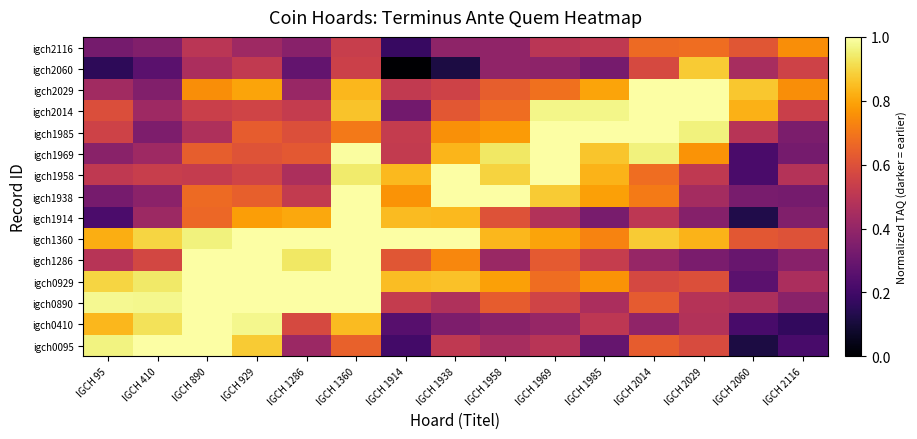

Reading left to right, what are all the values shown in this chart?

igch0095: IGCH 95=1.0	IGCH 410=1.0	IGCH 890=1.0	IGCH 929=0.9	IGCH 1286=0.4	IGCH 1360=0.6	IGCH 1914=0.2	IGCH 1938=0.5	IGCH 1958=0.5	IGCH 1969=0.5	IGCH 1985=0.3	IGCH 2014=0.6	IGCH 2029=0.6	IGCH 2060=0.1	IGCH 2116=0.2
igch0410: IGCH 95=0.8	IGCH 410=0.9	IGCH 890=1.0	IGCH 929=1.0	IGCH 1286=0.6	IGCH 1360=0.8	IGCH 1914=0.3	IGCH 1938=0.3	IGCH 1958=0.4	IGCH 1969=0.4	IGCH 1985=0.5	IGCH 2014=0.4	IGCH 2029=0.5	IGCH 2060=0.2	IGCH 2116=0.2
igch0890: IGCH 95=1.0	IGCH 410=1.0	IGCH 890=1.0	IGCH 929=1.0	IGCH 1286=1.0	IGCH 1360=1.0	IGCH 1914=0.5	IGCH 1938=0.5	IGCH 1958=0.6	IGCH 1969=0.6	IGCH 1985=0.5	IGCH 2014=0.6	IGCH 2029=0.5	IGCH 2060=0.5	IGCH 2116=0.4
igch0929: IGCH 95=0.9	IGCH 410=0.9	IGCH 890=1.0	IGCH 929=1.0	IGCH 1286=1.0	IGCH 1360=1.0	IGCH 1914=0.9	IGCH 1938=0.9	IGCH 1958=0.8	IGCH 1969=0.7	IGCH 1985=0.8	IGCH 2014=0.6	IGCH 2029=0.6	IGCH 2060=0.3	IGCH 2116=0.5
igch1286: IGCH 95=0.5	IGCH 410=0.6	IGCH 890=1.0	IGCH 929=1.0	IGCH 1286=0.9	IGCH 1360=1.0	IGCH 1914=0.6	IGCH 1938=0.7	IGCH 1958=0.4	IGCH 1969=0.6	IGCH 1985=0.5	IGCH 2014=0.4	IGCH 2029=0.3	IGCH 2060=0.3	IGCH 2116=0.4
igch1360: IGCH 95=0.8	IGCH 410=0.9	IGCH 890=1.0	IGCH 929=1.0	IGCH 1286=1.0	IGCH 1360=1.0	IGCH 1914=1.0	IGCH 1938=1.0	IGCH 1958=0.8	IGCH 1969=0.8	IGCH 1985=0.7	IGCH 2014=0.9	IGCH 2029=0.8	IGCH 2060=0.6	IGCH 2116=0.6
igch1914: IGCH 95=0.2	IGCH 410=0.4	IGCH 890=0.7	IGCH 929=0.8	IGCH 1286=0.8	IGCH 1360=1.0	IGCH 1914=0.8	IGCH 1938=0.8	IGCH 1958=0.6	IGCH 1969=0.5	IGCH 1985=0.3	IGCH 2014=0.5	IGCH 2029=0.4	IGCH 2060=0.1	IGCH 2116=0.4
igch1938: IGCH 95=0.3	IGCH 410=0.4	IGCH 890=0.7	IGCH 929=0.6	IGCH 1286=0.5	IGCH 1360=1.0	IGCH 1914=0.8	IGCH 1938=1.0	IGCH 1958=1.0	IGCH 1969=0.9	IGCH 1985=0.8	IGCH 2014=0.7	IGCH 2029=0.4	IGCH 2060=0.3	IGCH 2116=0.3
igch1958: IGCH 95=0.5	IGCH 410=0.5	IGCH 890=0.5	IGCH 929=0.6	IGCH 1286=0.5	IGCH 1360=0.9	IGCH 1914=0.8	IGCH 1938=1.0	IGCH 1958=0.9	IGCH 1969=1.0	IGCH 1985=0.8	IGCH 2014=0.7	IGCH 2029=0.5	IGCH 2060=0.2	IGCH 2116=0.5
igch1969: IGCH 95=0.4	IGCH 410=0.4	IGCH 890=0.6	IGCH 929=0.6	IGCH 1286=0.6	IGCH 1360=1.0	IGCH 1914=0.5	IGCH 1938=0.8	IGCH 1958=0.9	IGCH 1969=1.0	IGCH 1985=0.9	IGCH 2014=1.0	IGCH 2029=0.8	IGCH 2060=0.2	IGCH 2116=0.3
igch1985: IGCH 95=0.6	IGCH 410=0.3	IGCH 890=0.5	IGCH 929=0.6	IGCH 1286=0.6	IGCH 1360=0.7	IGCH 1914=0.5	IGCH 1938=0.8	IGCH 1958=0.8	IGCH 1969=1.0	IGCH 1985=1.0	IGCH 2014=1.0	IGCH 2029=1.0	IGCH 2060=0.5	IGCH 2116=0.3
igch2014: IGCH 95=0.6	IGCH 410=0.4	IGCH 890=0.5	IGCH 929=0.6	IGCH 1286=0.5	IGCH 1360=0.9	IGCH 1914=0.3	IGCH 1938=0.6	IGCH 1958=0.7	IGCH 1969=1.0	IGCH 1985=1.0	IGCH 2014=1.0	IGCH 2029=1.0	IGCH 2060=0.8	IGCH 2116=0.5
igch2029: IGCH 95=0.4	IGCH 410=0.4	IGCH 890=0.8	IGCH 929=0.8	IGCH 1286=0.4	IGCH 1360=0.8	IGCH 1914=0.5	IGCH 1938=0.6	IGCH 1958=0.6	IGCH 1969=0.7	IGCH 1985=0.8	IGCH 2014=1.0	IGCH 2029=1.0	IGCH 2060=0.9	IGCH 2116=0.8
igch2060: IGCH 95=0.2	IGCH 410=0.3	IGCH 890=0.5	IGCH 929=0.5	IGCH 1286=0.3	IGCH 1360=0.5	IGCH 1914=0.0	IGCH 1938=0.1	IGCH 1958=0.4	IGCH 1969=0.4	IGCH 1985=0.3	IGCH 2014=0.6	IGCH 2029=0.9	IGCH 2060=0.5	IGCH 2116=0.6
igch2116: IGCH 95=0.3	IGCH 410=0.4	IGCH 890=0.5	IGCH 929=0.4	IGCH 1286=0.4	IGCH 1360=0.5	IGCH 1914=0.2	IGCH 1938=0.4	IGCH 1958=0.4	IGCH 1969=0.5	IGCH 1985=0.5	IGCH 2014=0.7	IGCH 2029=0.7	IGCH 2060=0.6	IGCH 2116=0.8